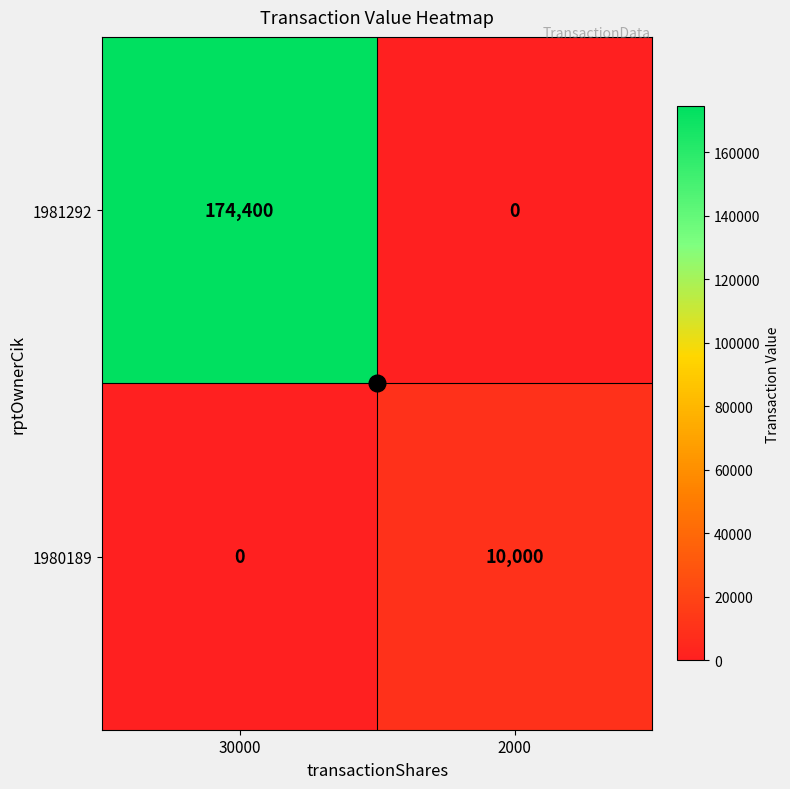

True or false: 1981292 has a value of 0 at 2000.

True